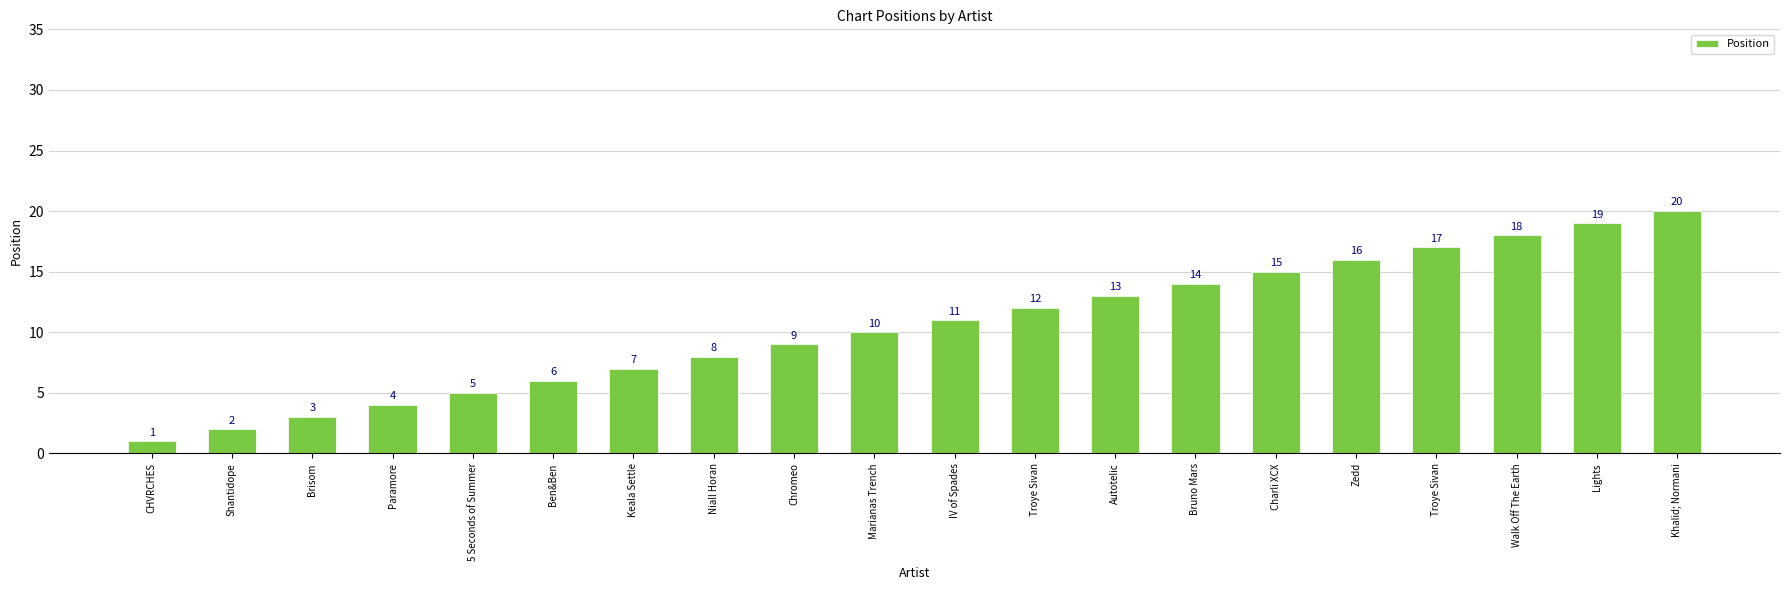

What is the greatest value displayed?

20